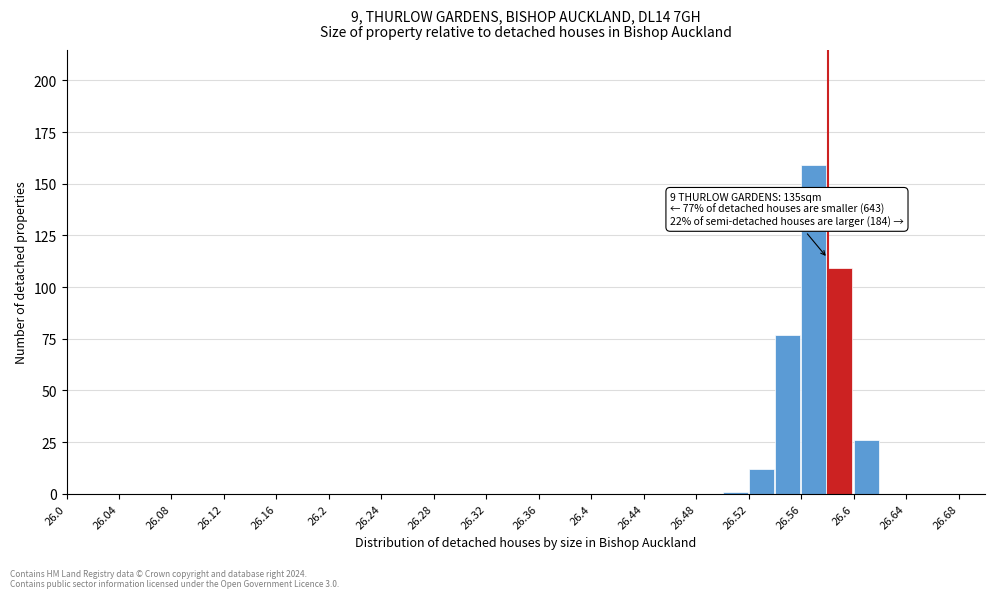

Which range on the x-axis has the tallest bar?

26.56 to 26.58